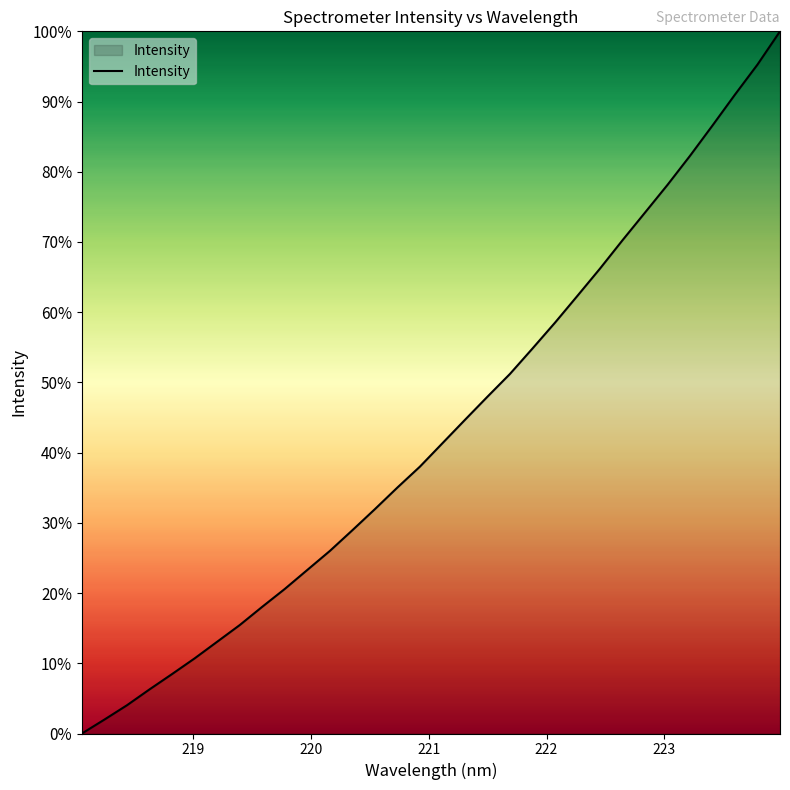

What is the maximum value shown in the chart?

100.0